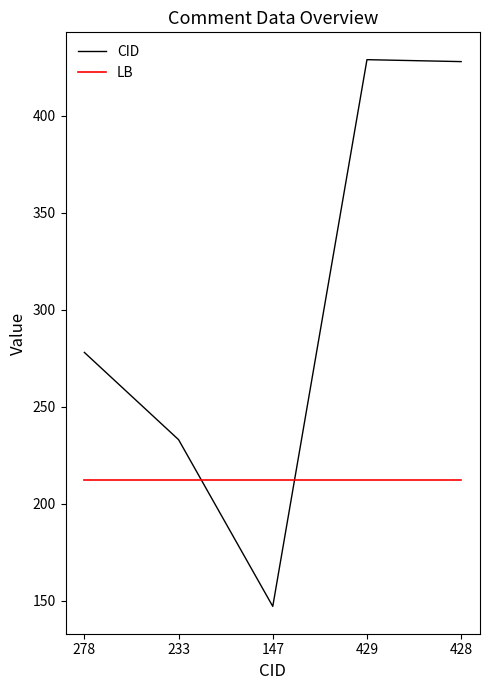

What is the average value of the CID series?

303